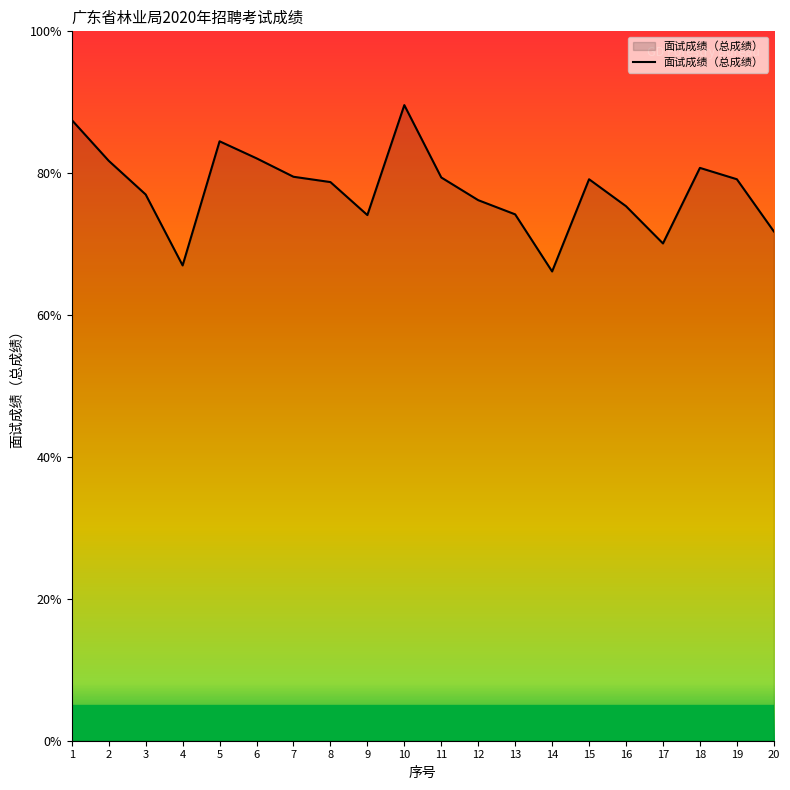

What is the difference between the values at 17 and 11?

9.3